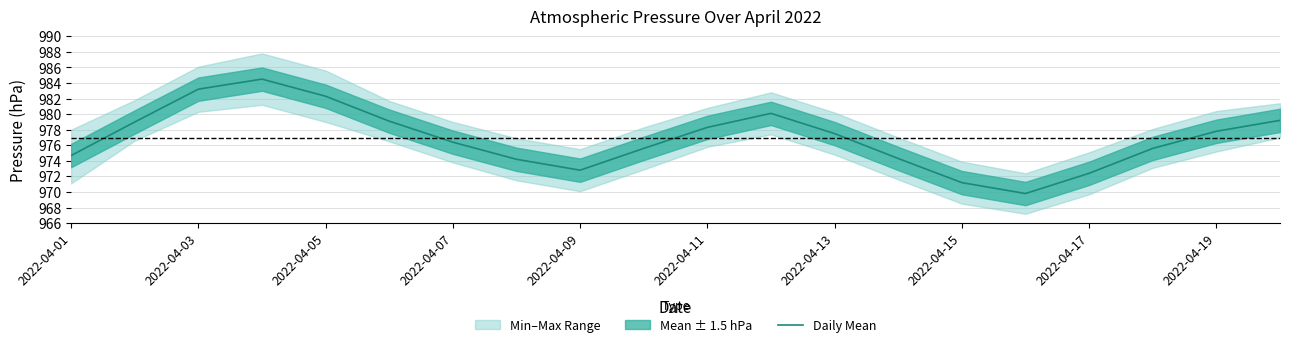

True or false: Daily Mean has a value of 1765.6 at 2022-04-03.

False